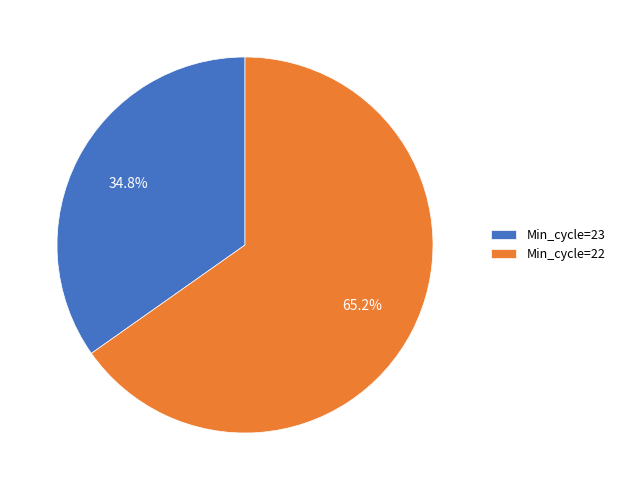

Which has a higher value, Min_cycle=23 or Min_cycle=22?

Min_cycle=22